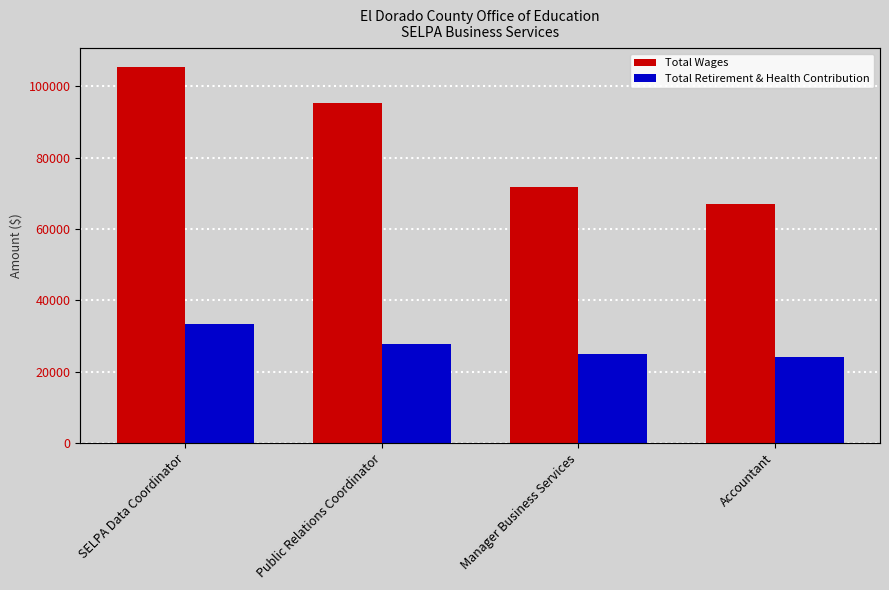

At which label does Total Wages reach its peak?

SELPA Data Coordinator